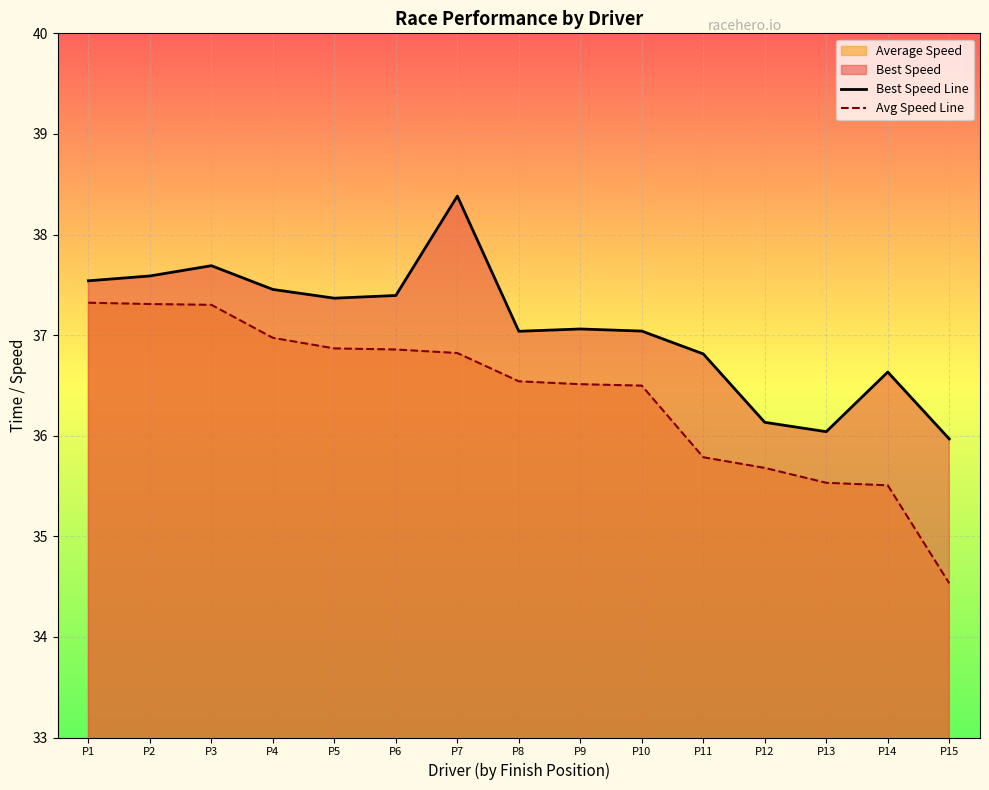

Is the value of Avg Speed Line at P15 greater than the value of Best Speed Line at P14?

No